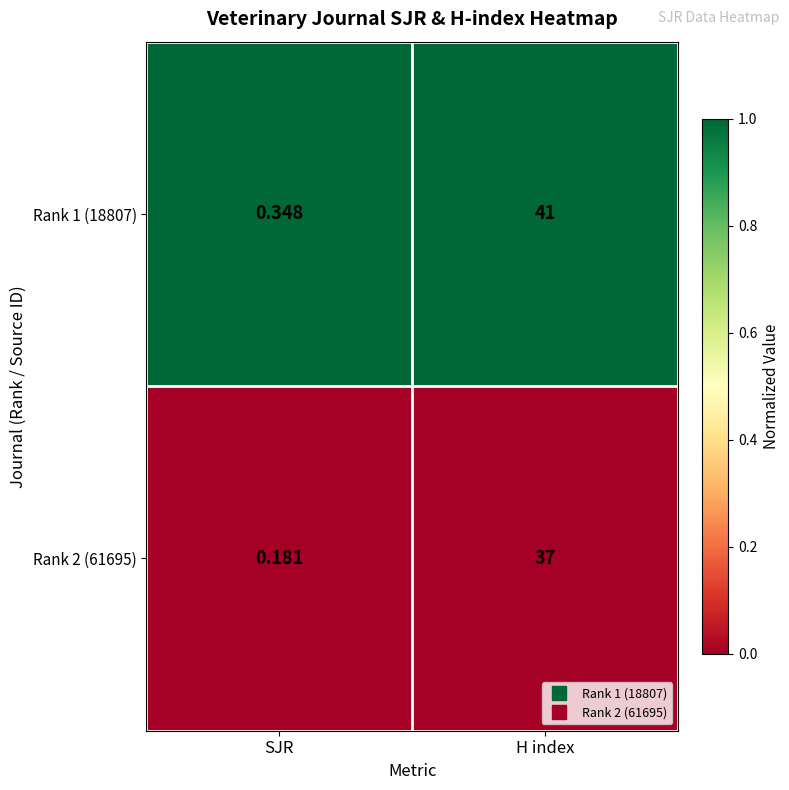

List the labels in order of Rank 2 (61695) value, largest first.

H index, SJR